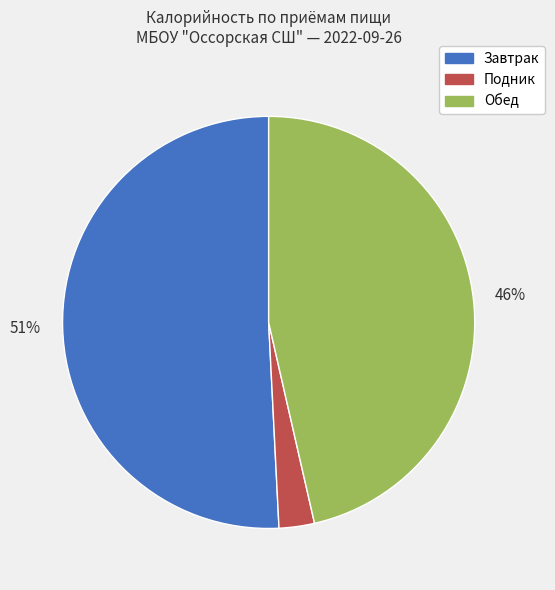

Does any single category account for the majority?

Yes